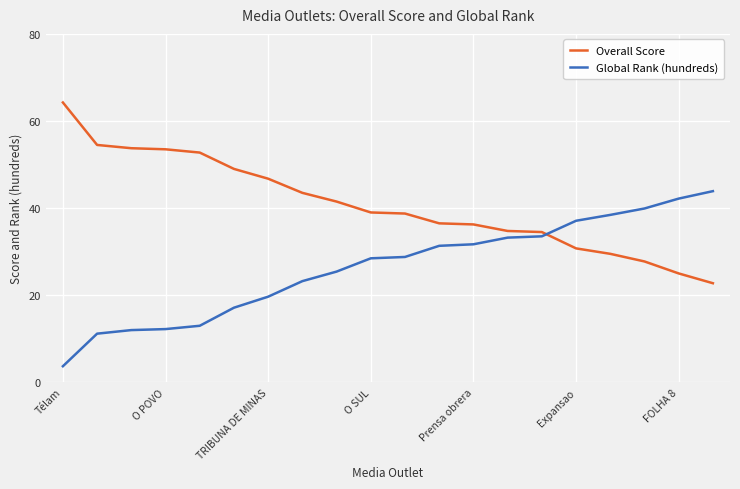

Does the chart have visible grid lines?

Yes